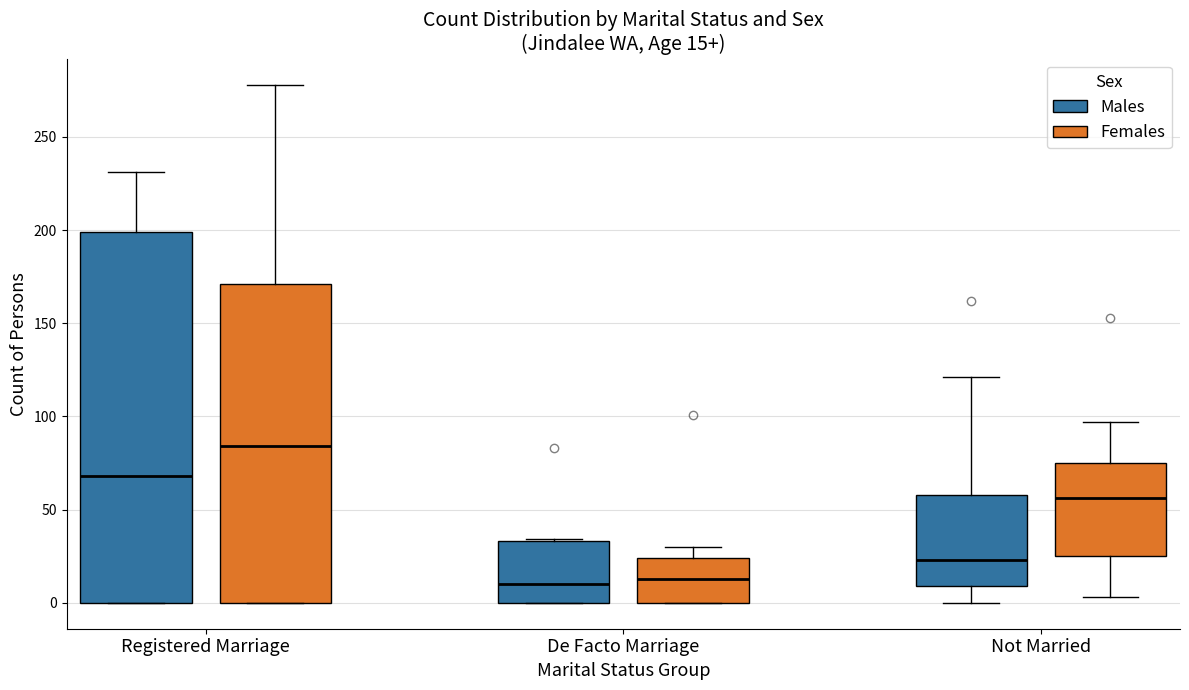

Comparing the boxes themselves (not the whiskers), which one is the tallest?

Registered Marriage (Males)